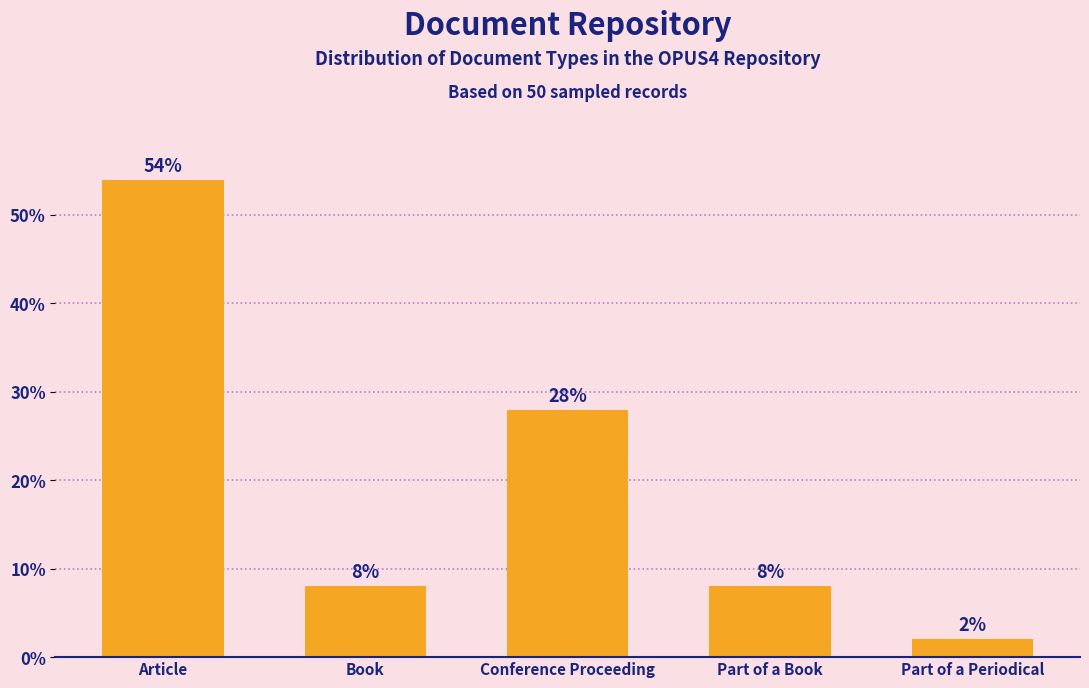

Reading right to left, transcribe all the data shown in this chart.

2.0	8.0	28.0	8.0	54.0